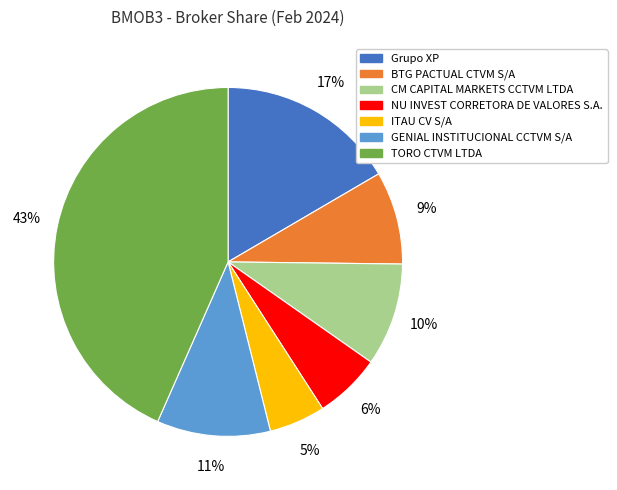

To the nearest percent, what is the difference between the GENIAL INSTITUCIONAL CCTVM S/A and BTG PACTUAL CTVM S/A slice percentages?

2%